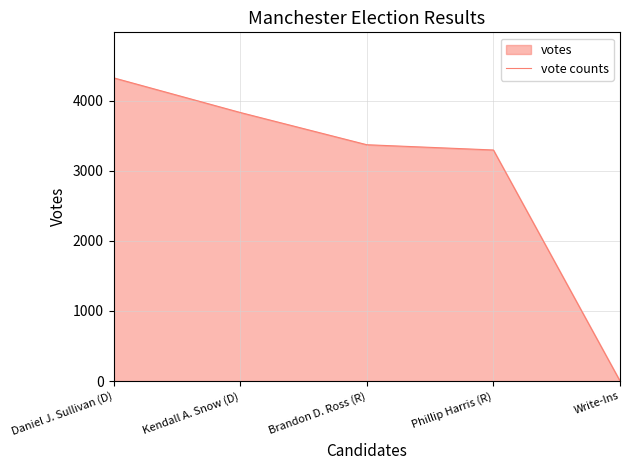

What is the difference between the maximum and minimum values?

4323